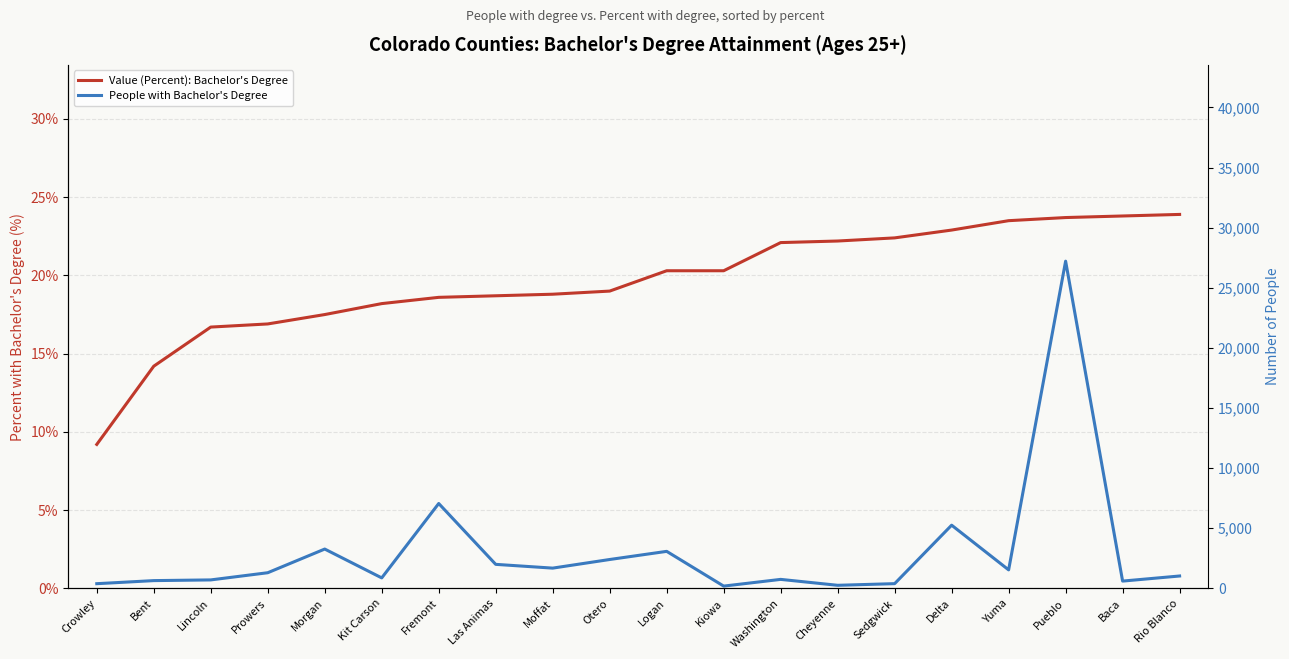

Is it true that Value (Percent): Bachelor's Degree equals 20.3 at Kiowa?

True